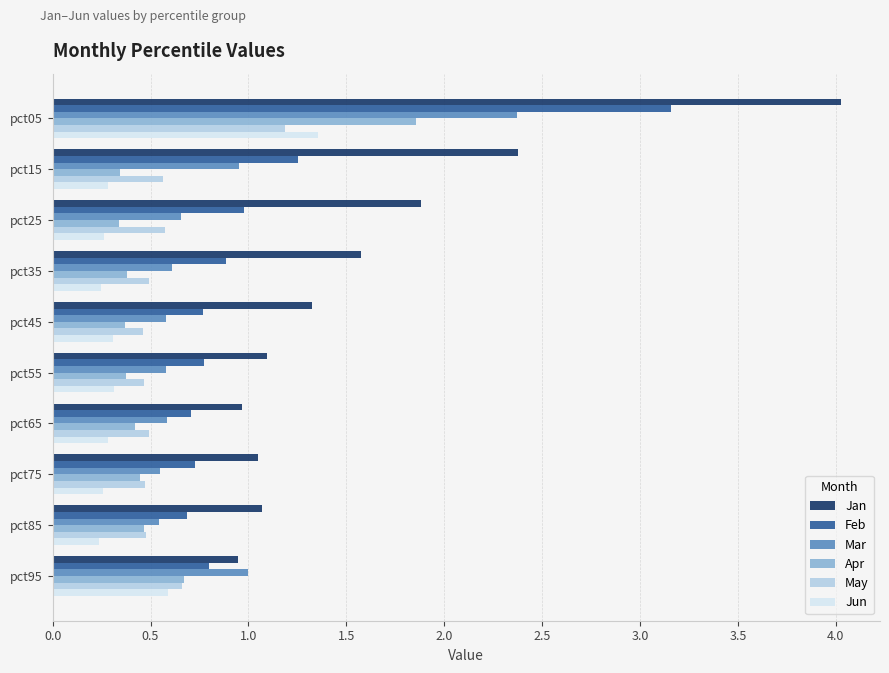

At which label does May reach its peak?

pct05